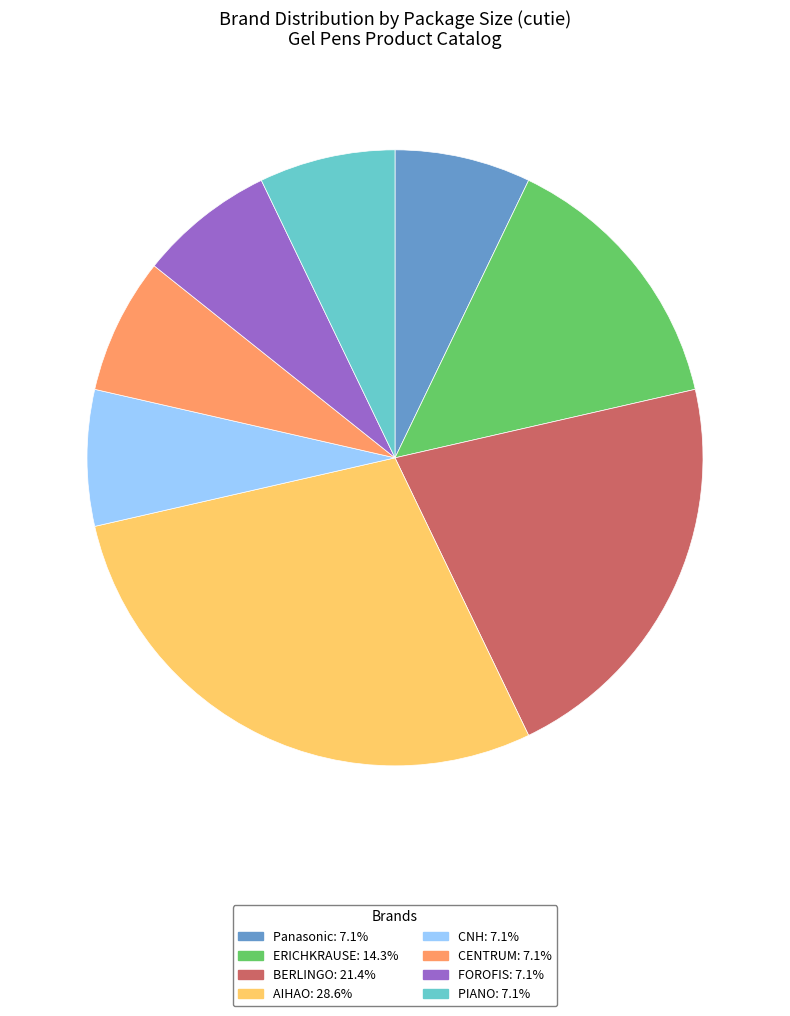

Is there any slice that represents more than half of the pie?

No